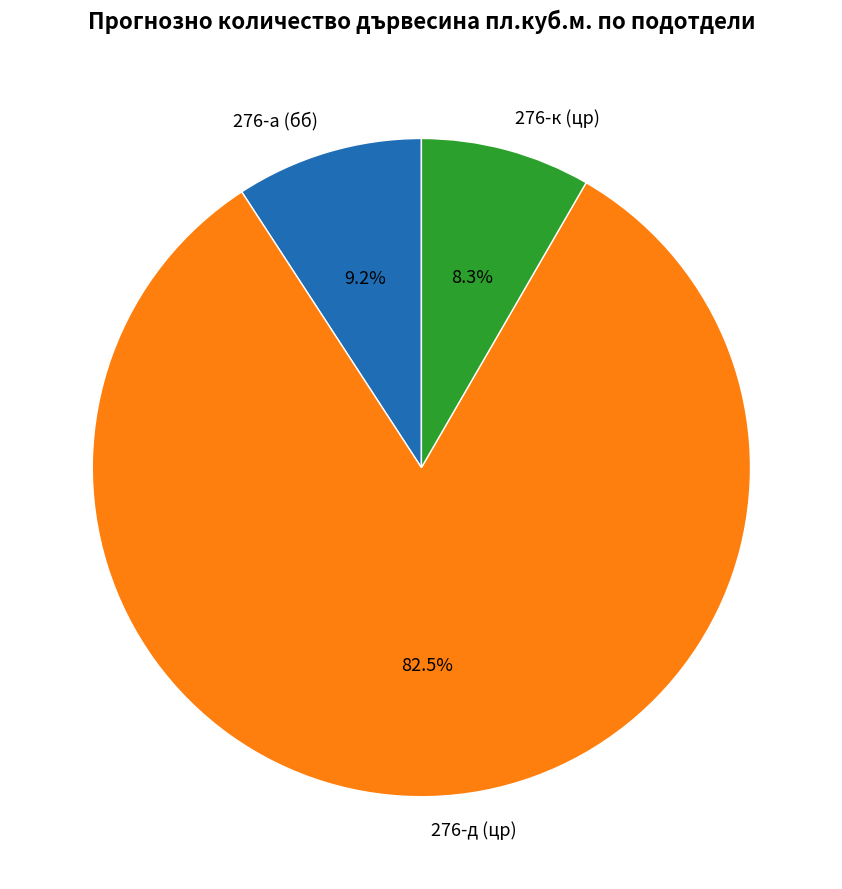

How many slices are in this pie chart?

3